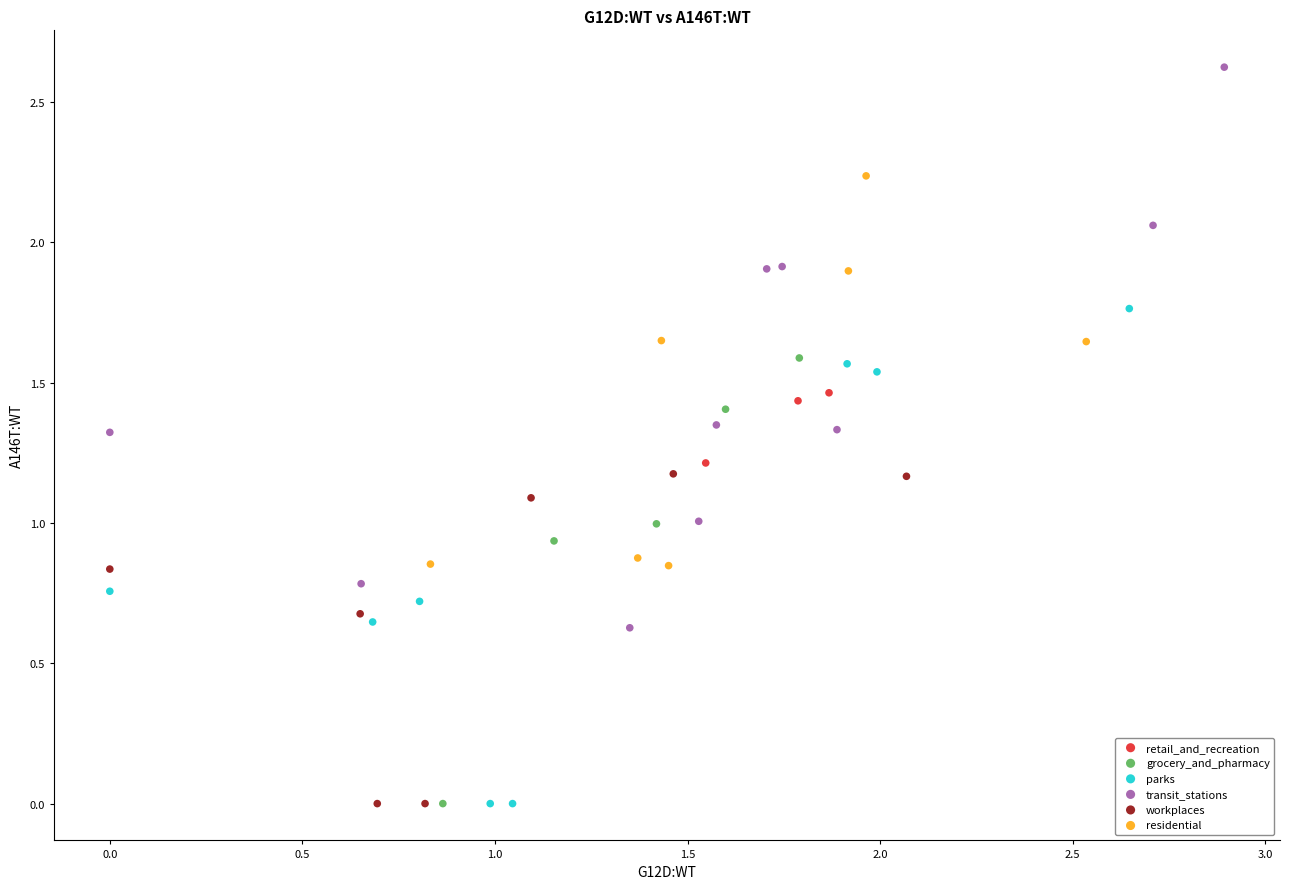

What are all the series names shown in the legend?

retail_and_recreation, grocery_and_pharmacy, parks, transit_stations, workplaces, residential